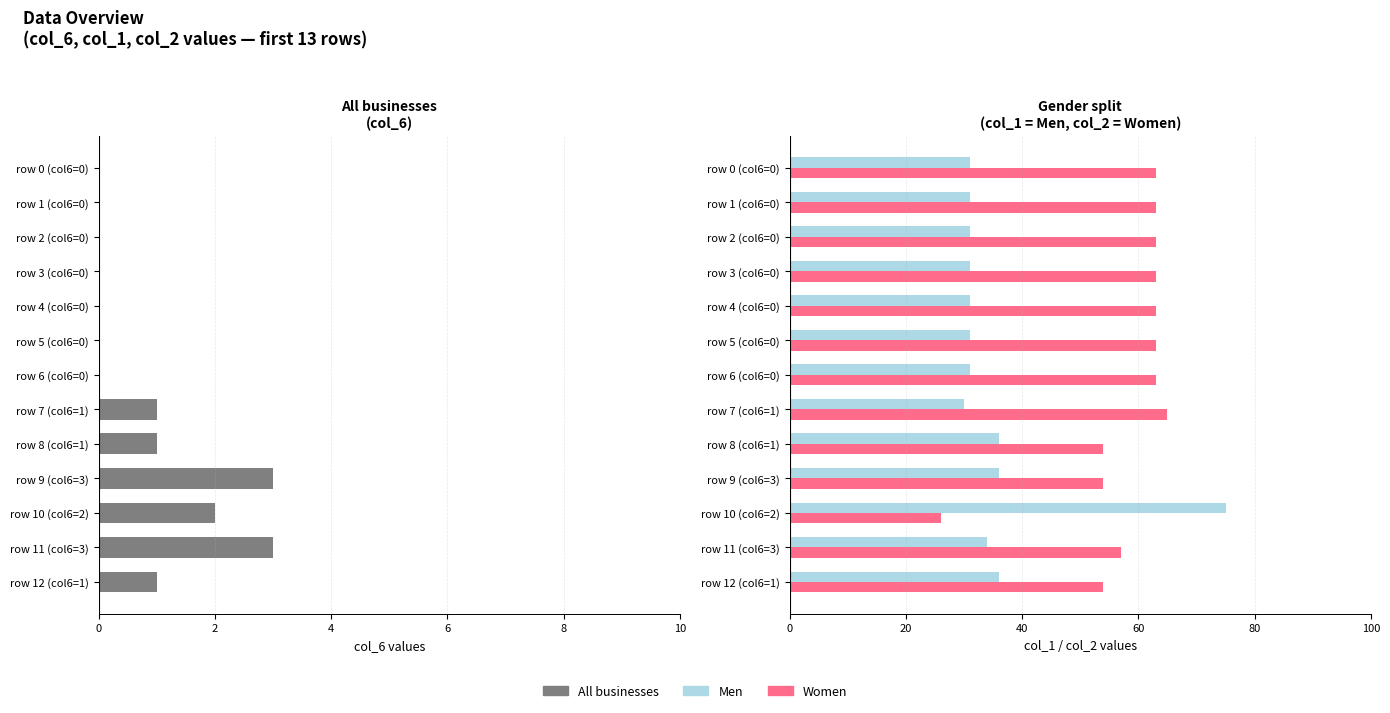

Reading left to right, list all the values displayed in this chart.

All businesses: 0	0	0	0	0	0	0	1	1	3	2	3	1
Men (col_1): 31	31	31	31	31	31	31	30	36	36	75	34	36
Women (col_2): 63	63	63	63	63	63	63	65	54	54	26	57	54